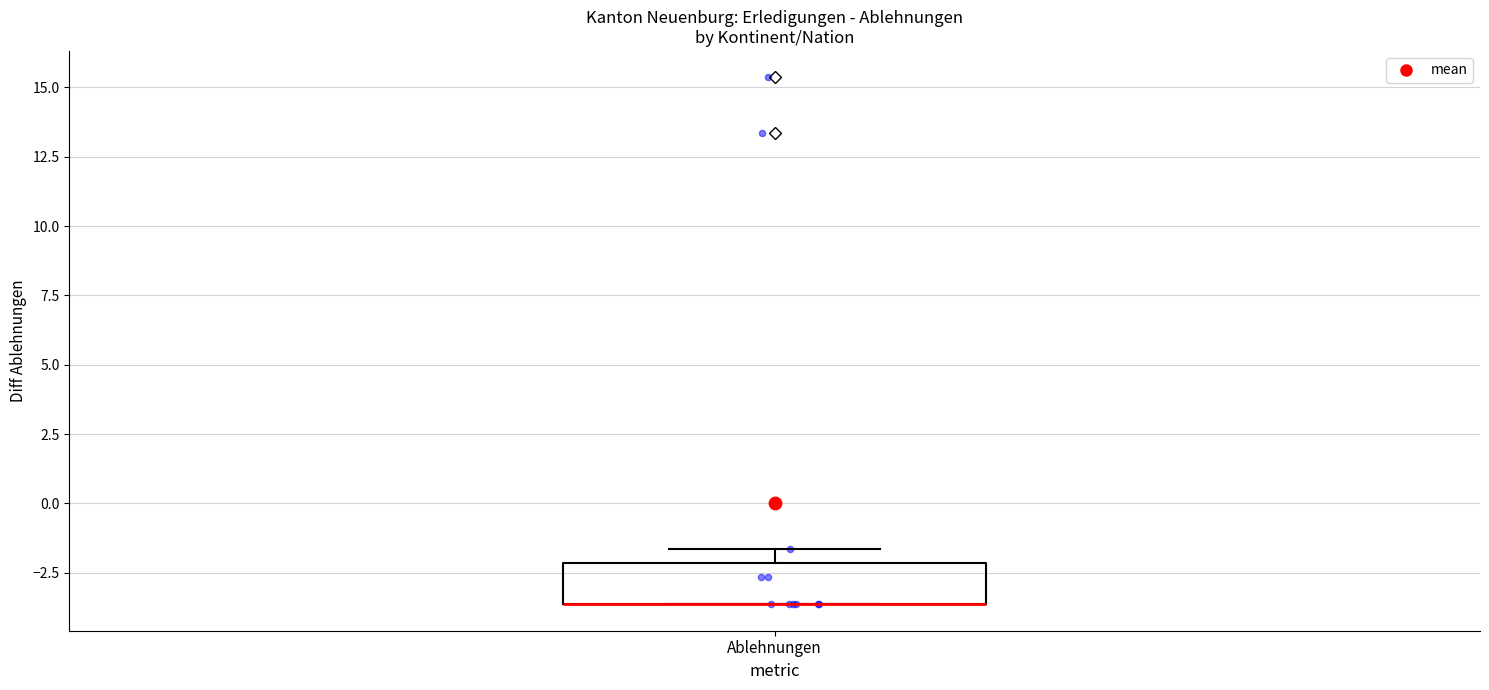

Transcribe this box plot: give where the median line is, the range the box spans, and where the two whiskers end, as read against the y-axis. The values are not printed on the chart, so give them approximately, as read against the axis.

median -3.5 (drawn on the box's lower edge), box -3.5 to -2.0, whiskers -3.5 to -1.5